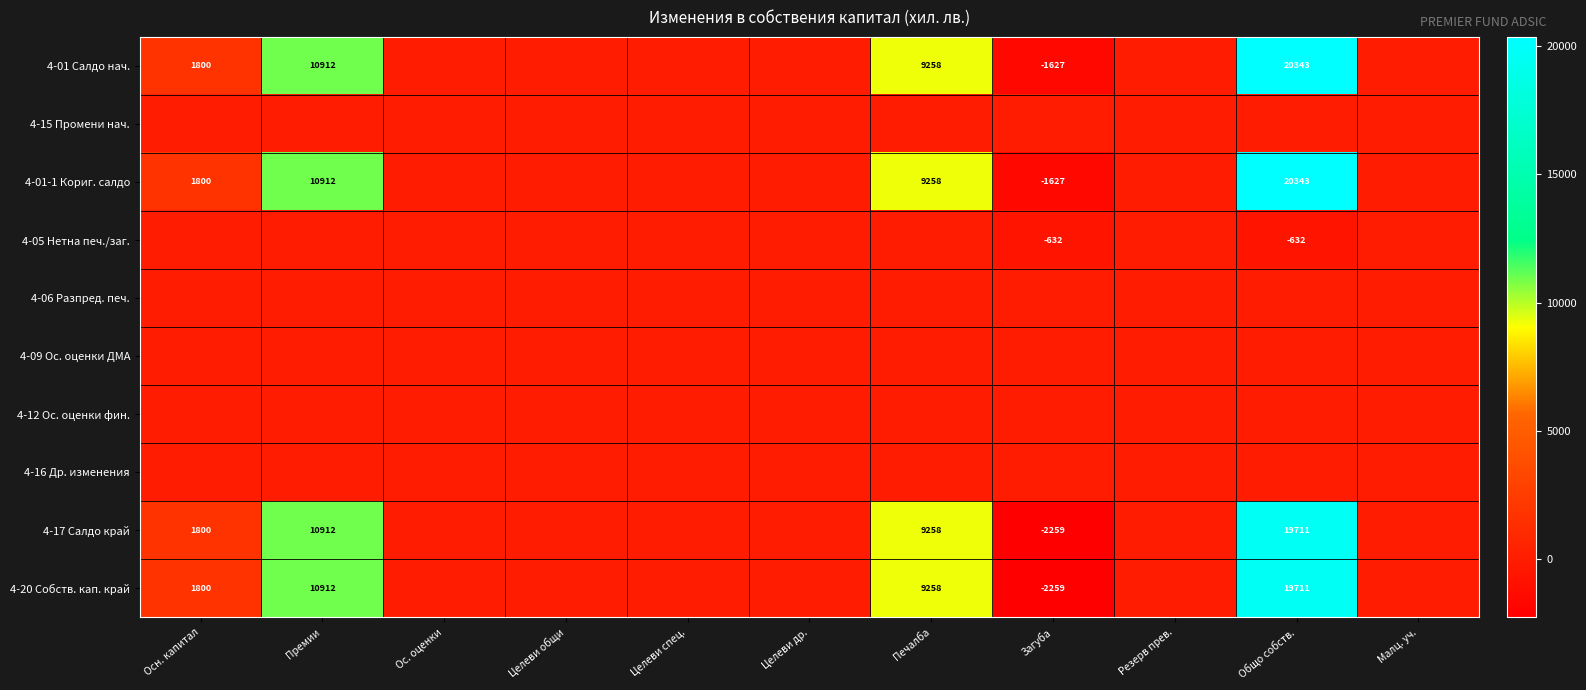

Is it true that 4-01-1 Кориг. салдо equals 3112 at Осн. капитал?

False